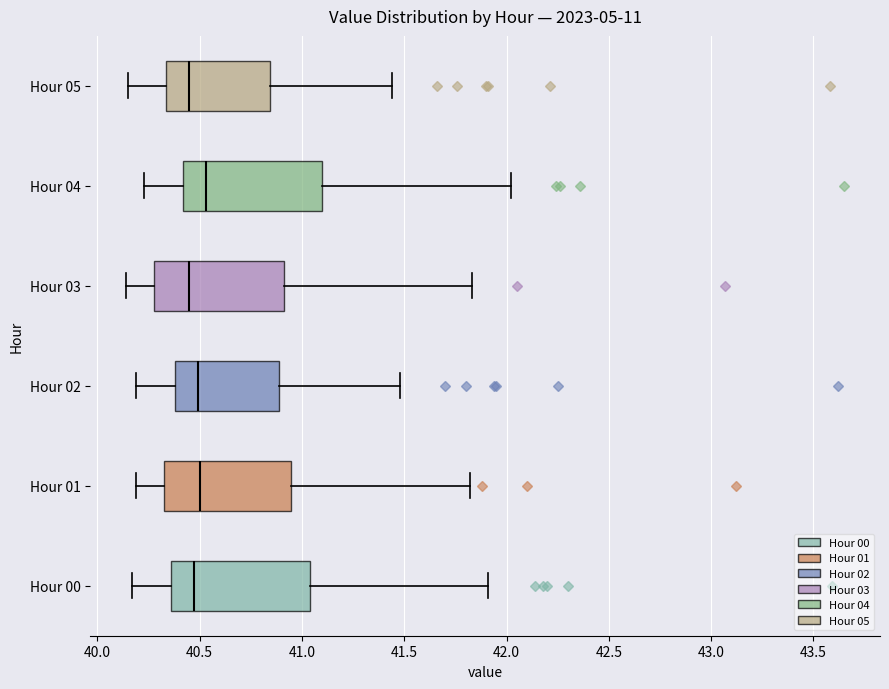

Where is the left edge of the box for Hour 03 on the x-axis? The values are not printed on the chart, so give them approximately, as read against the axis.

40.30